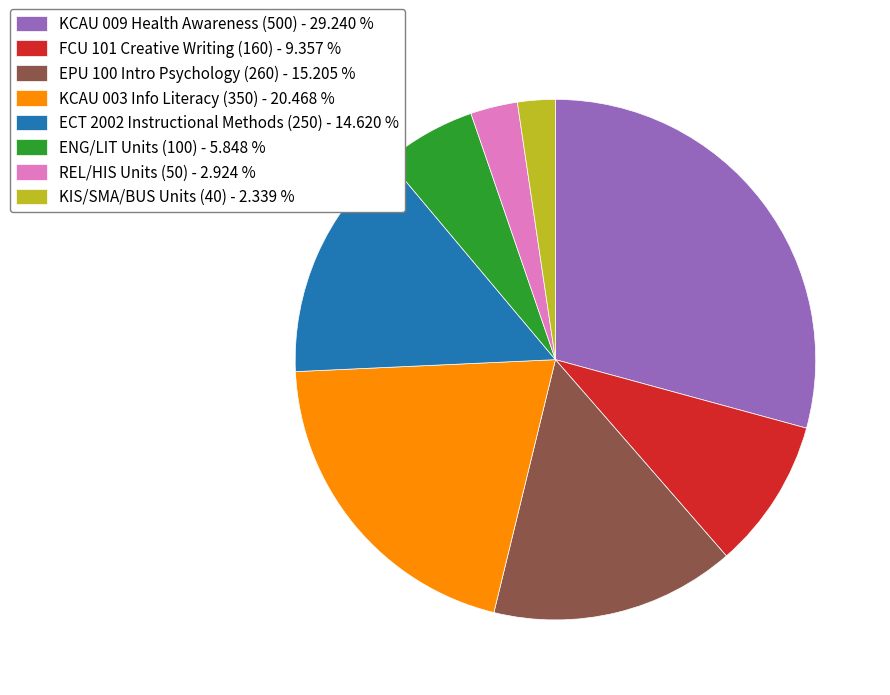

Which category has the biggest portion of the pie?

KCAU 009 Health Awareness (500) - 29.240 %